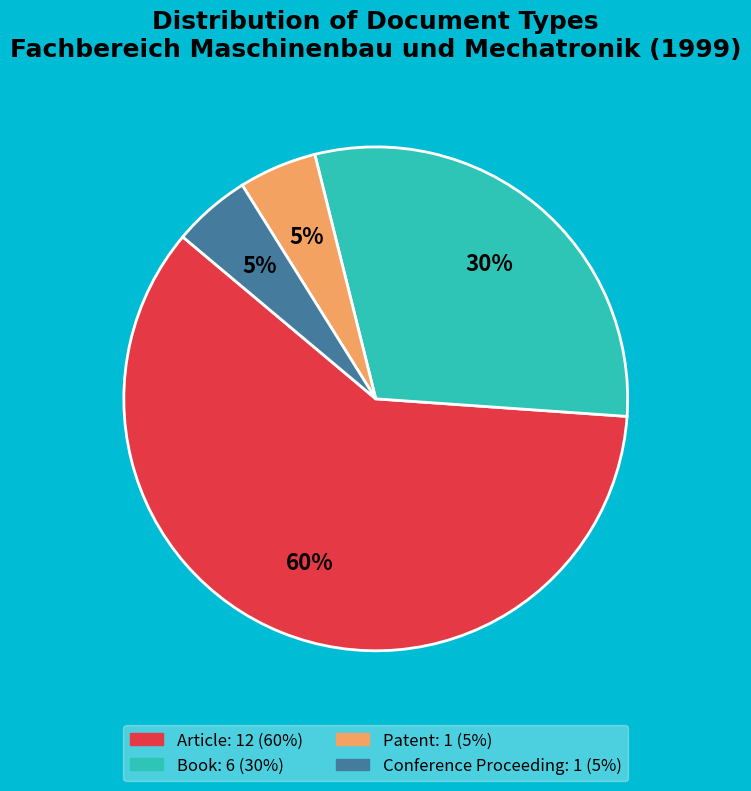

Between Book and Article, which is larger?

Article